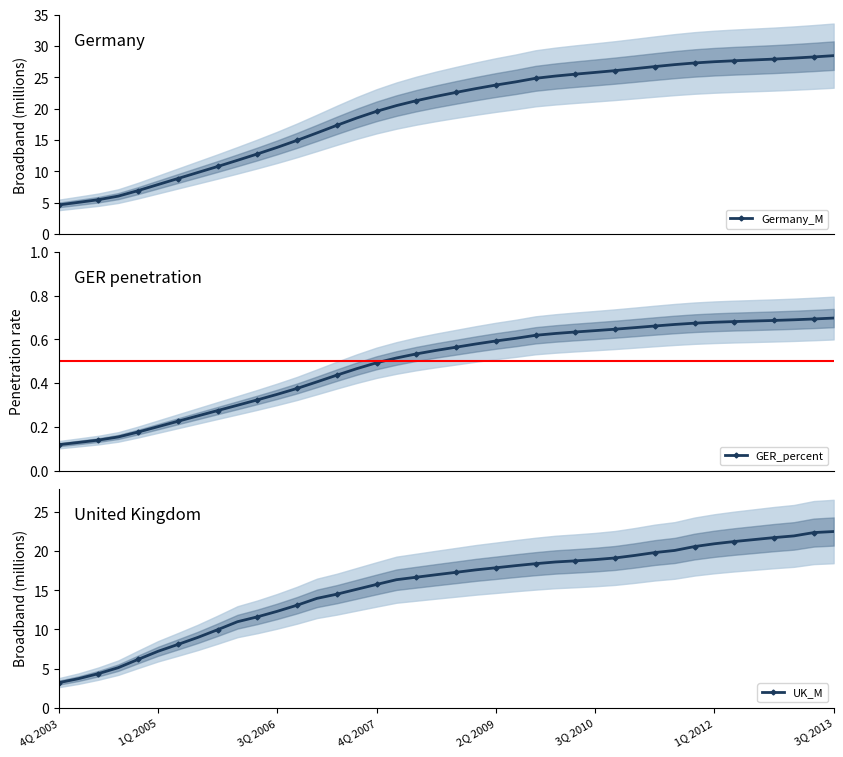

What is the value of the Germany_M point at the 22nd from the left?

23.2